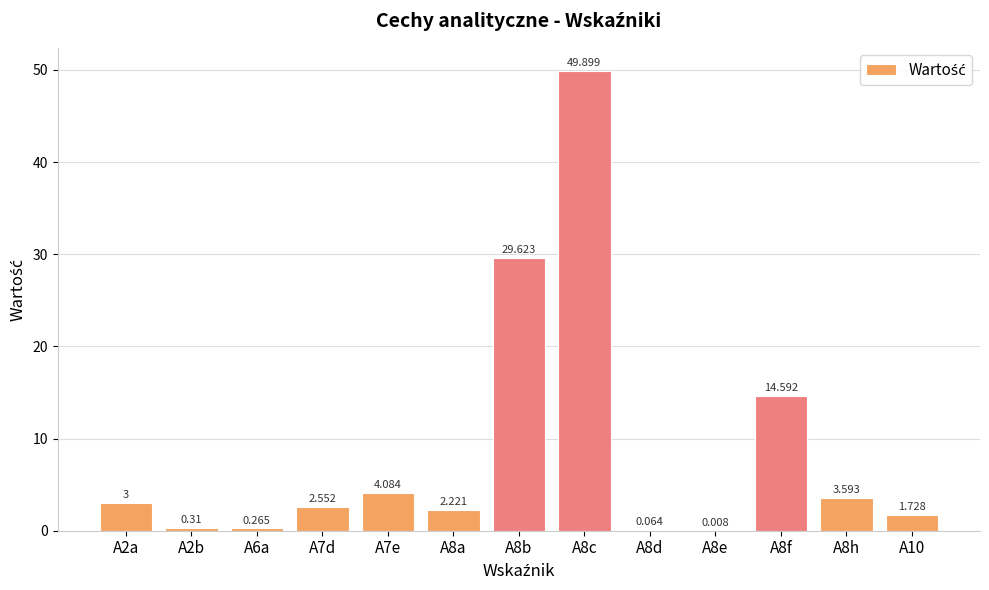

What position from the left is A7e?

5